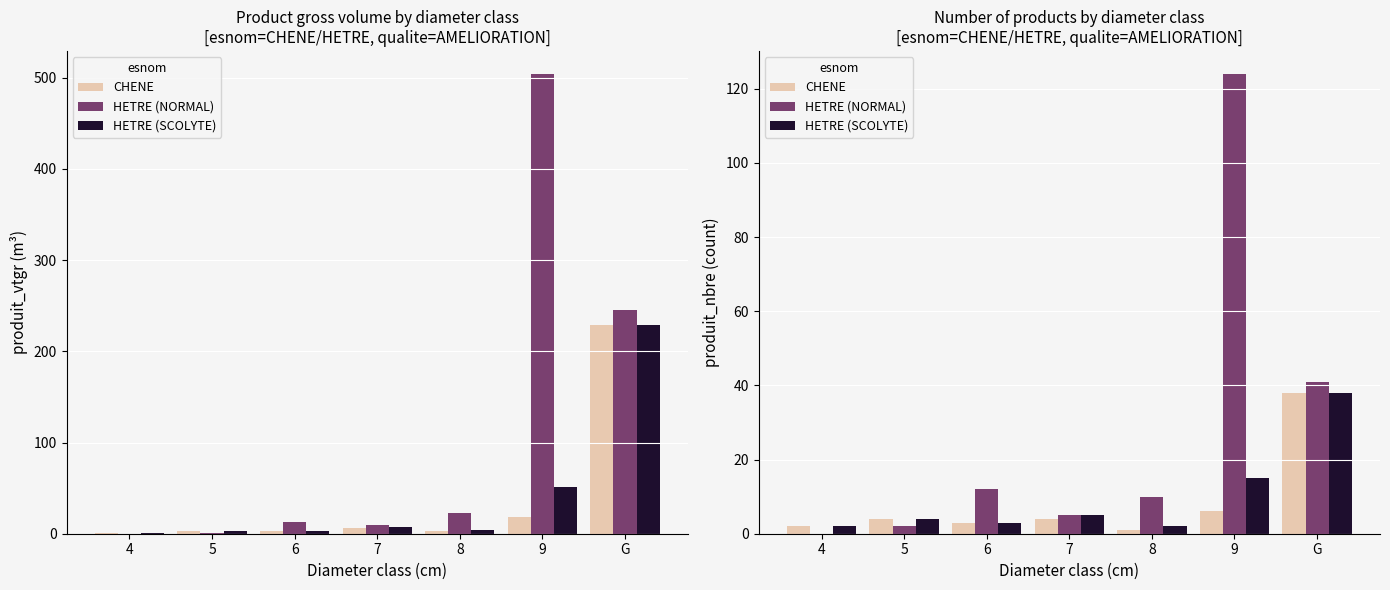

Which series changed the most between 6 and 9?

HETRE (NORMAL)